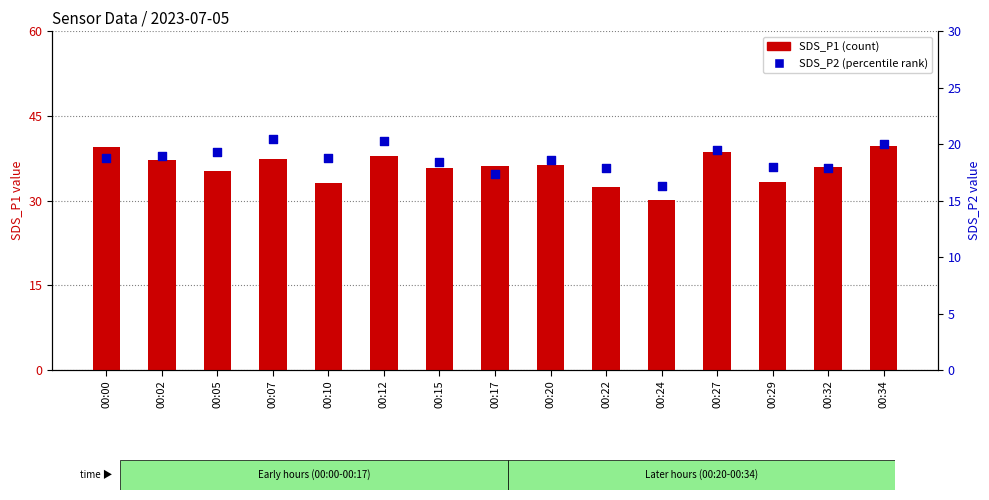

What are all the series names shown in the legend?

SDS_P1, SDS_P2